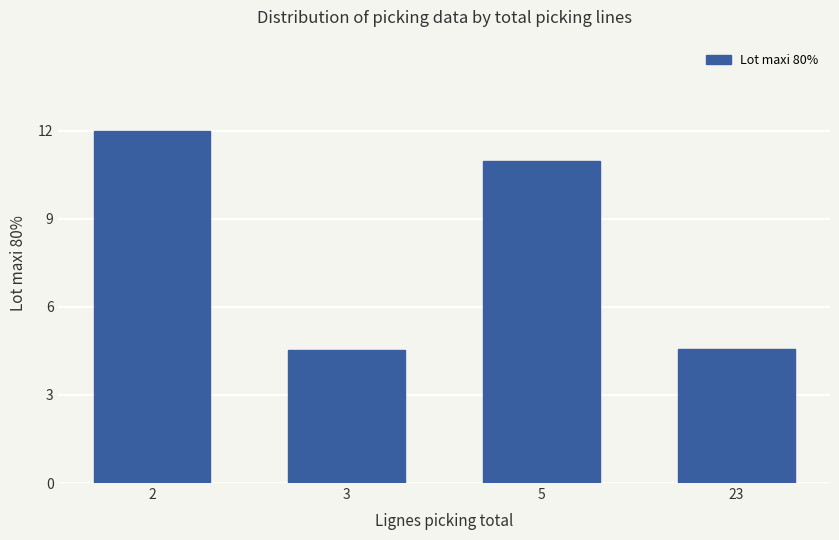

Are the bars horizontal?

No